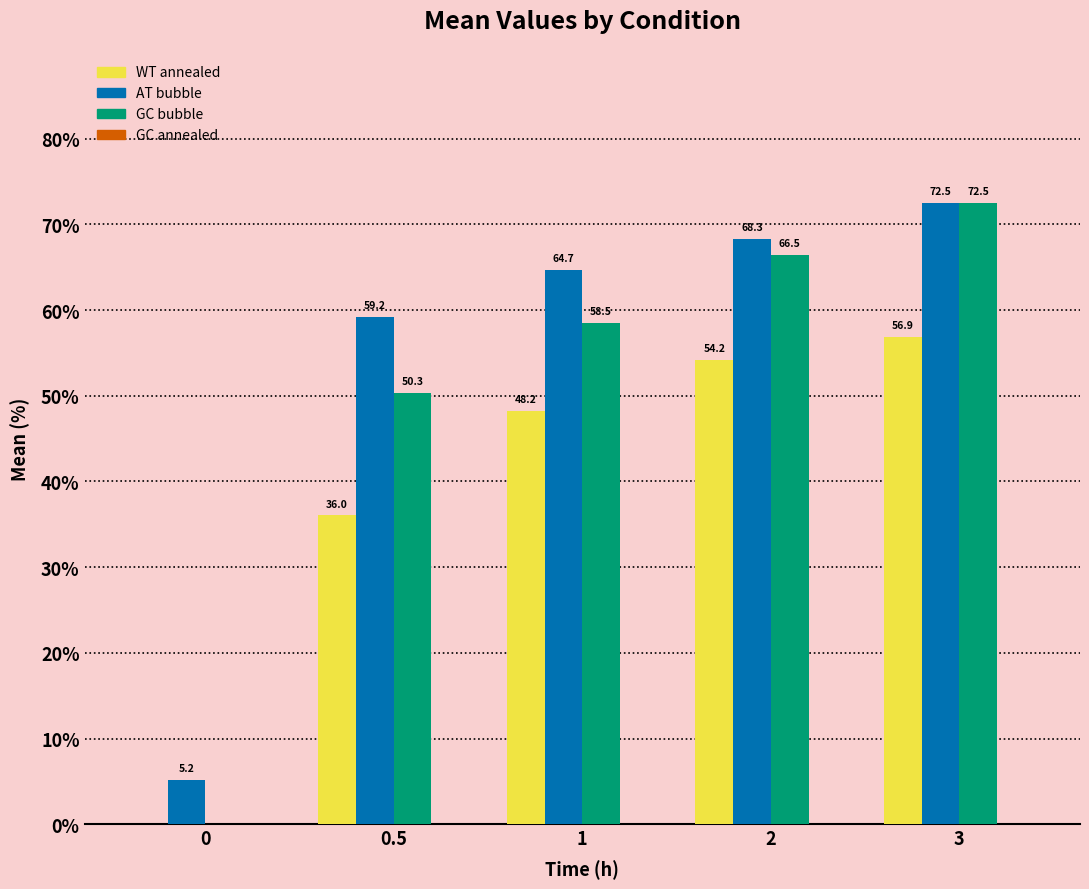

Reading right to left, list all the values displayed in this chart.

WT annealed: 3=56.9	2=54.2	1=48.2	0.5=36.0	0=0.0
AT bubble: 3=72.5	2=68.3	1=64.7	0.5=59.2	0=5.2
GC bubble: 3=72.5	2=66.5	1=58.5	0.5=50.3	0=0.0